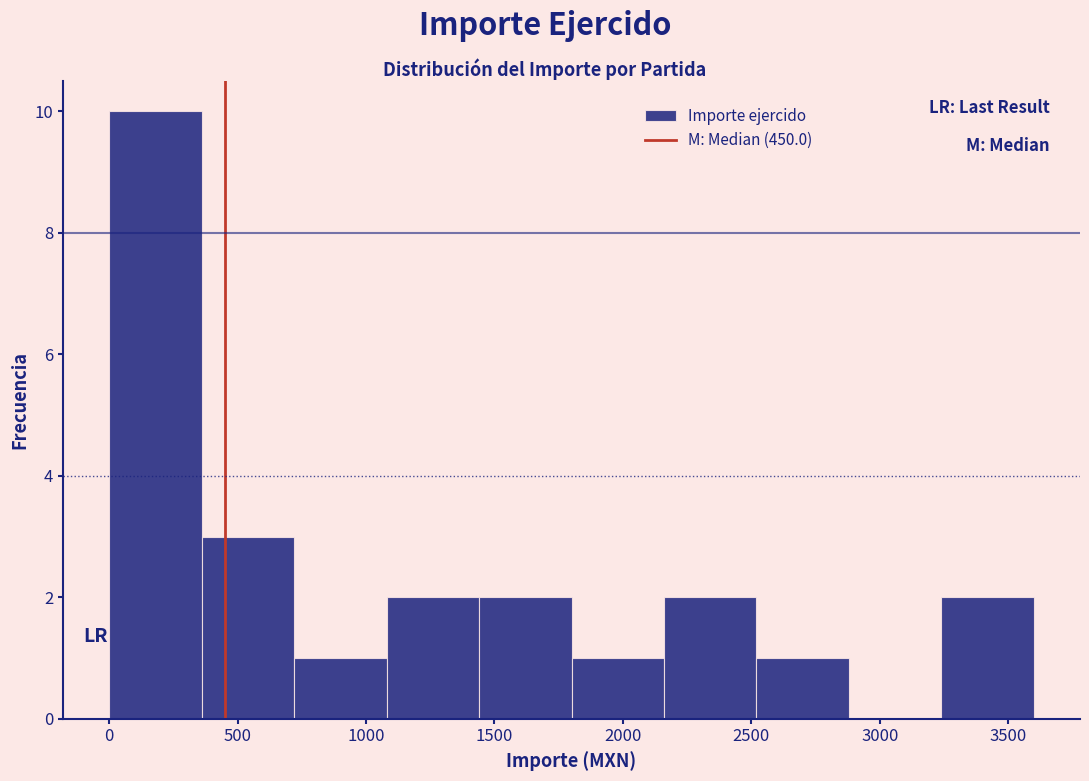

What is the height of the bar covering 1440 to 1800 on the x-axis? Neither the bar edges nor the heights are printed on the chart, so give them approximately, as read against the axes.

2